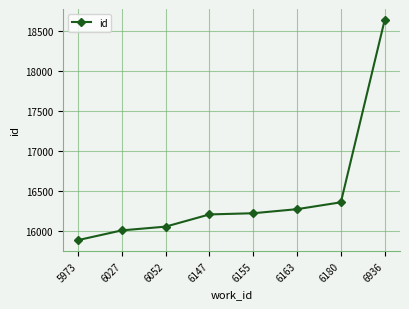

What is the average value?

16454